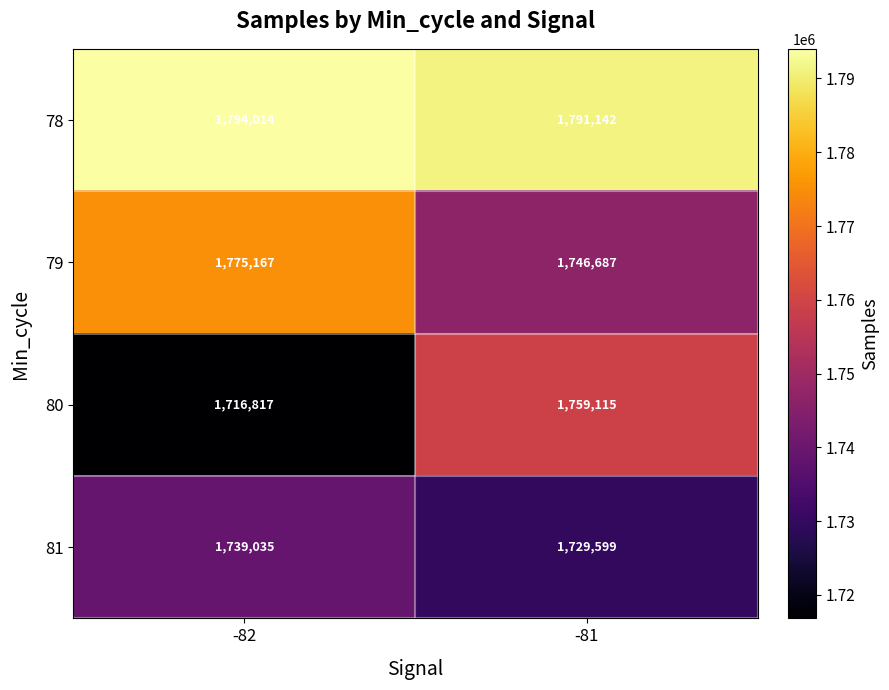

What is the sum of all 78 values?

3585156